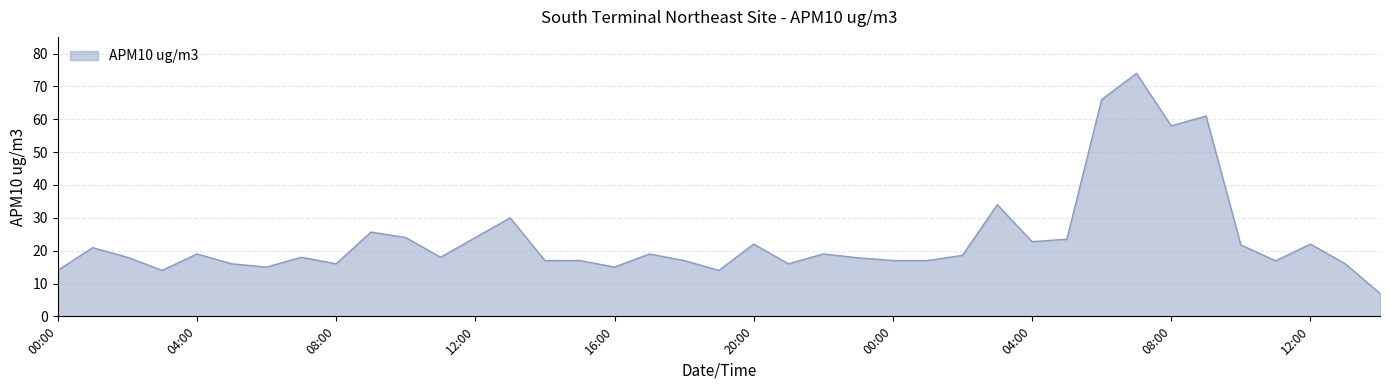

What is the difference between the maximum and minimum values?

67.0